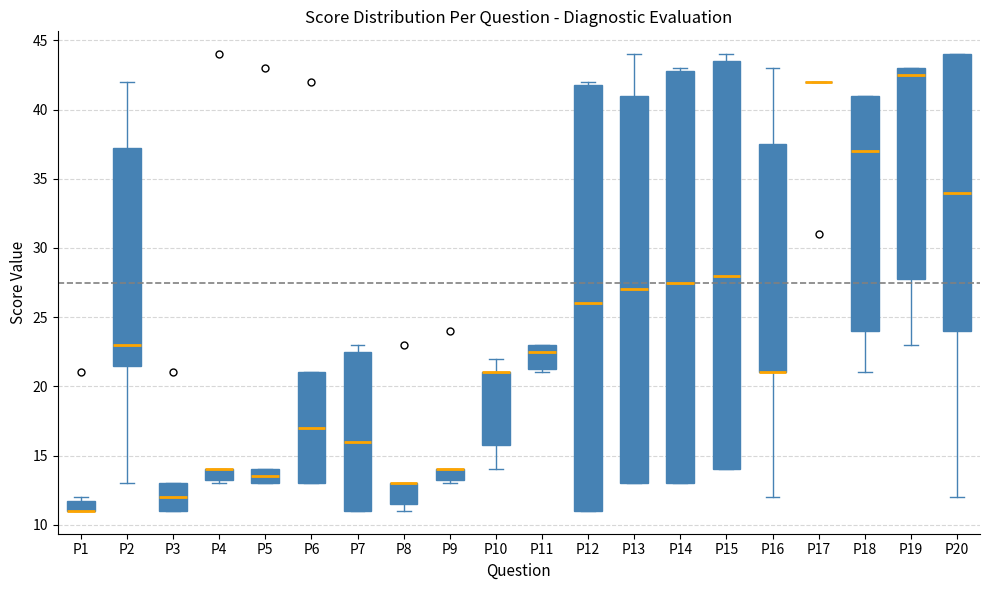

Where is the lower edge of the box for P16 on the y-axis? The values are not printed on the chart, so give them approximately, as read against the axis.

21.0